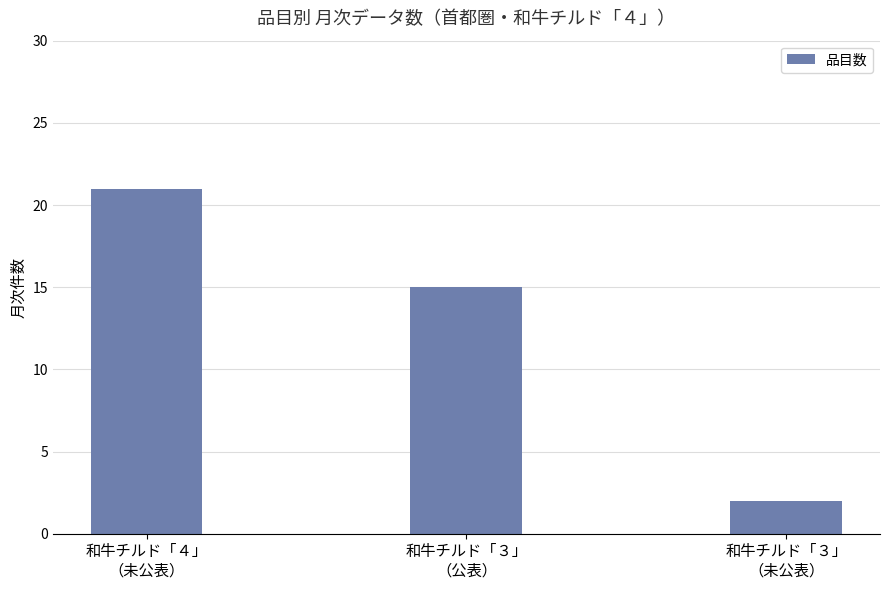

How many series are shown in this chart?

1